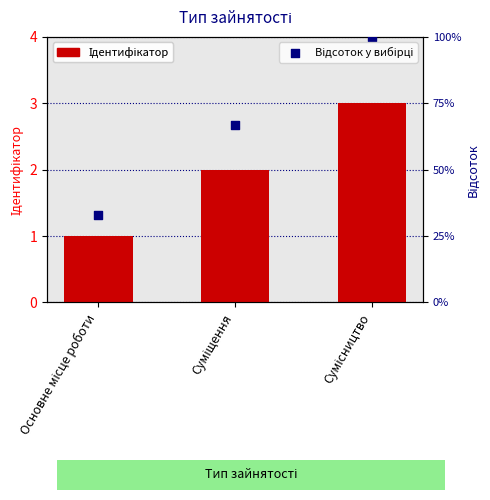

At which category is the sum across all series the highest?

Сумісництво